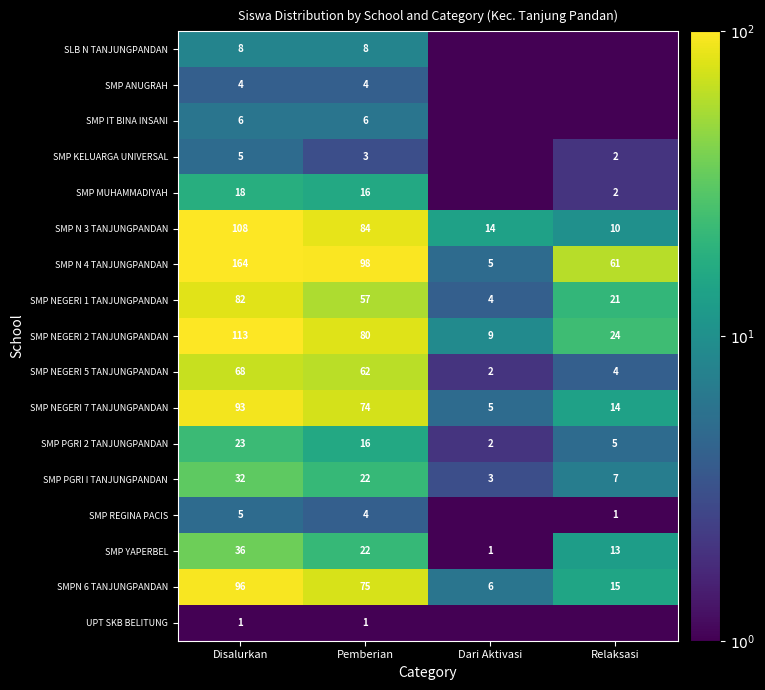

Which category has the highest value in the SMPN 6 TANJUNGPANDAN series?

Disalurkan